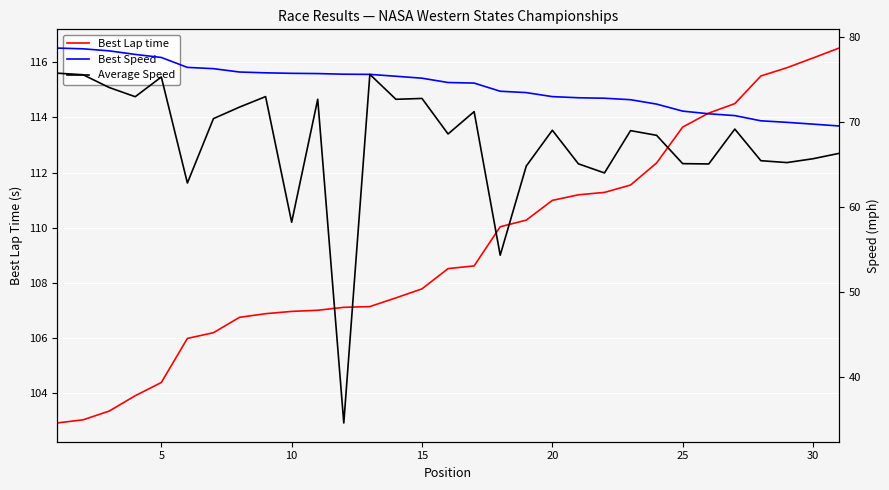

True or false: Best Lap time has a value of 104.4 at 5.

True